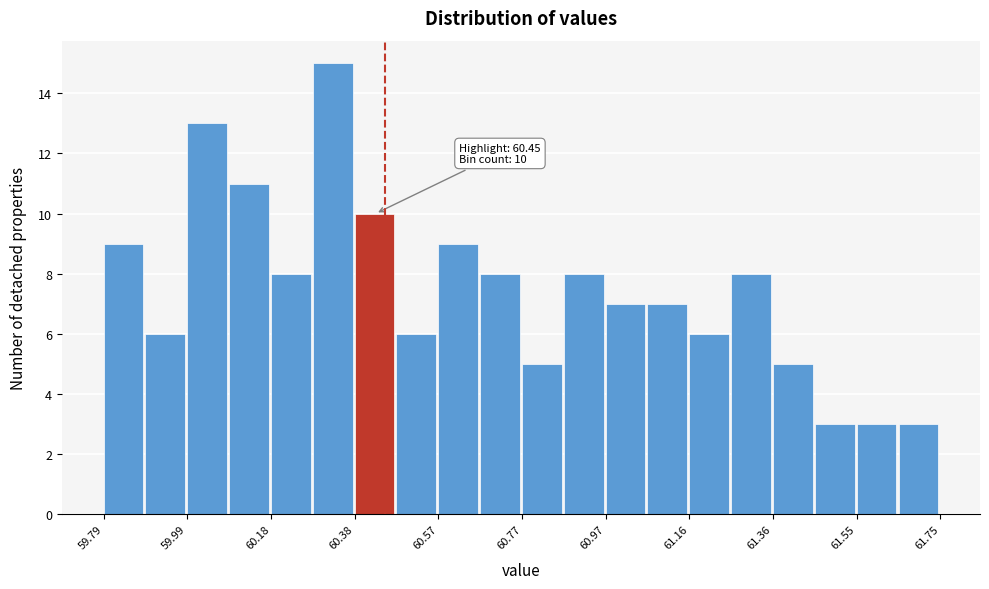

Over which range of the x-axis is the bar tallest?

60.280 to 60.378